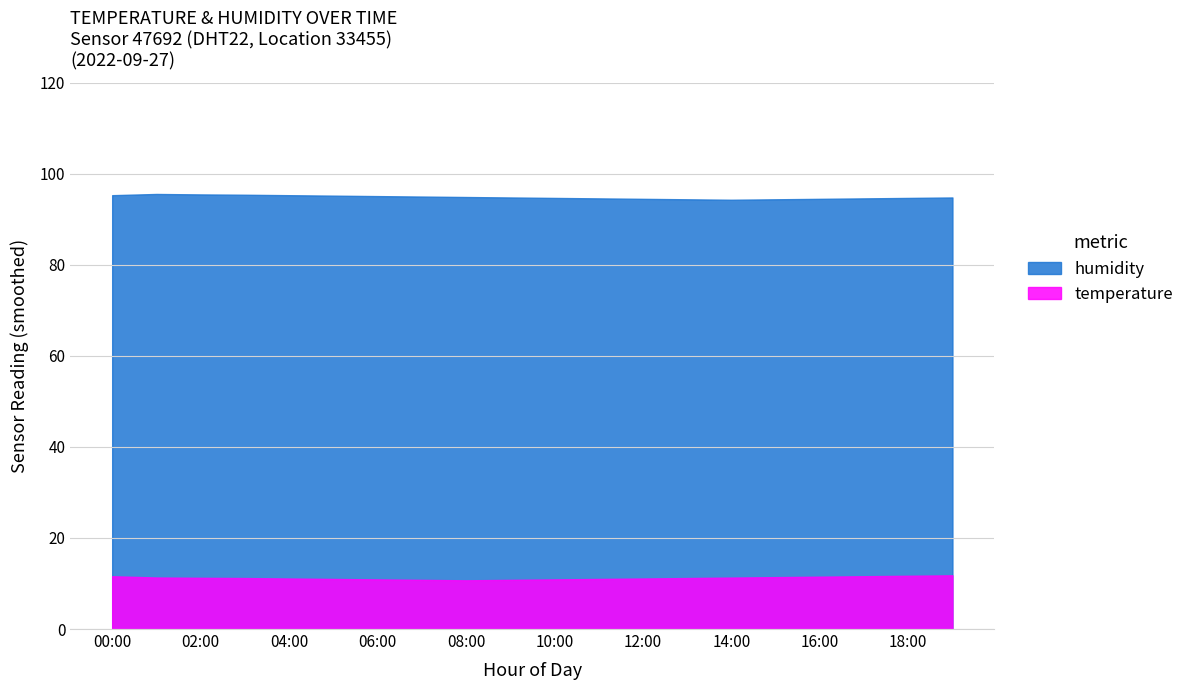

How many interior local valleys does the temperature series have?

1